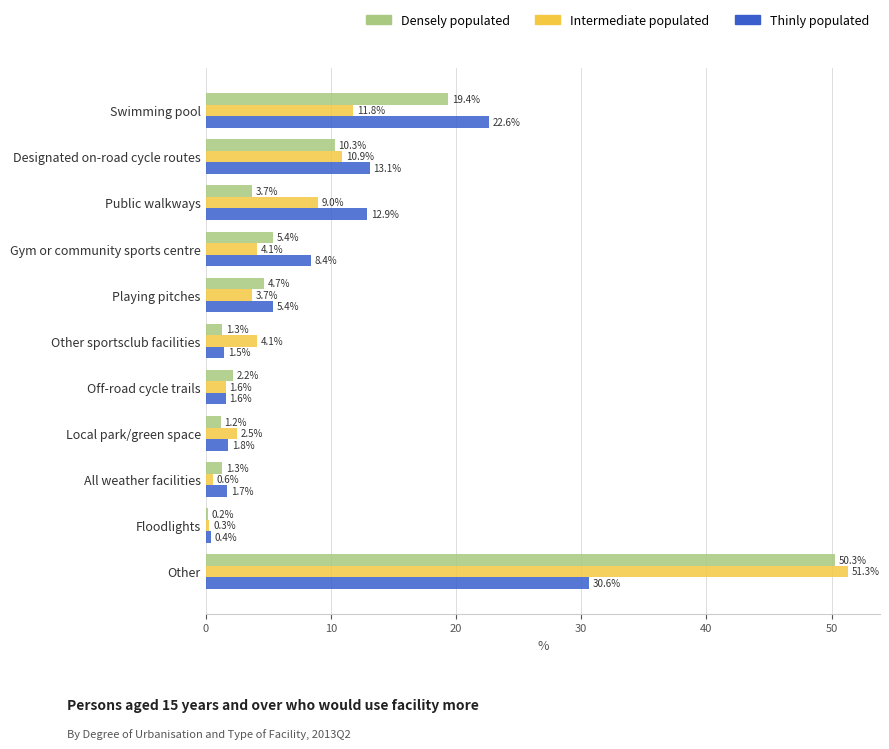

What is the total value across all series at Local park/green space?

5.5